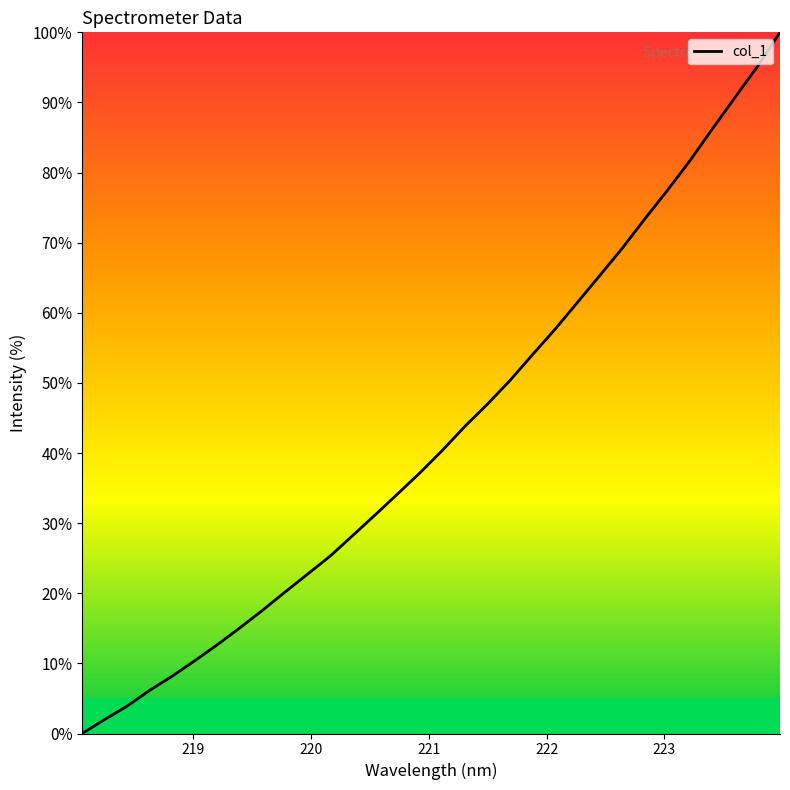

What is the maximum value shown in the chart?

100.0